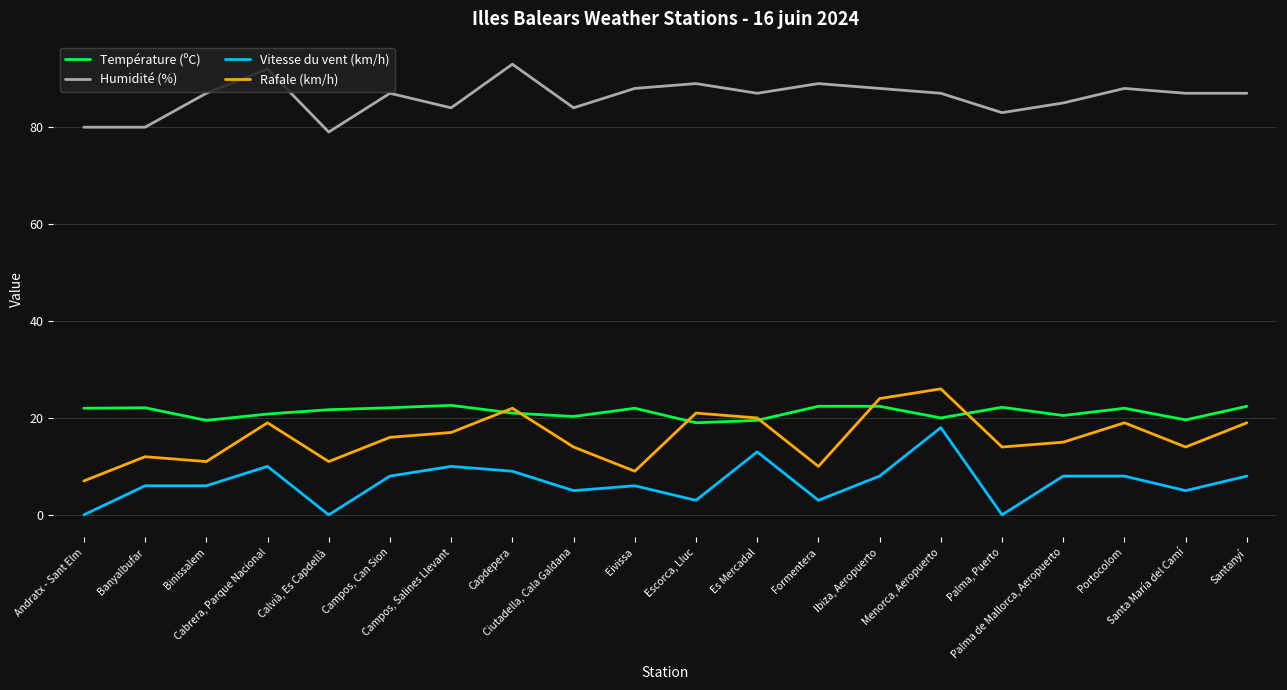

The value of Rafale (km/h) at Campos, Can Sion is 16.0. True or false?

True